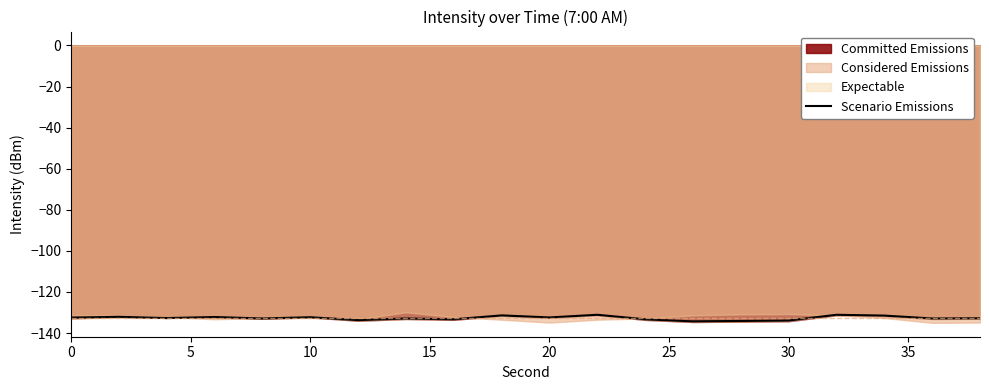

What is the maximum value shown in the chart?

-131.1